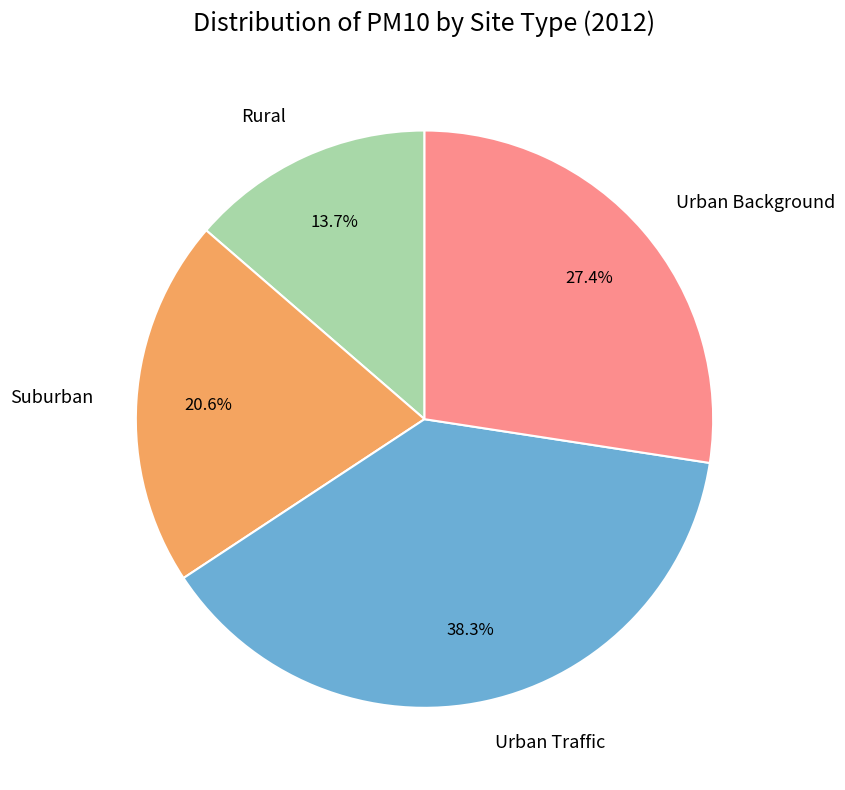

Is there any slice that represents more than half of the pie?

No